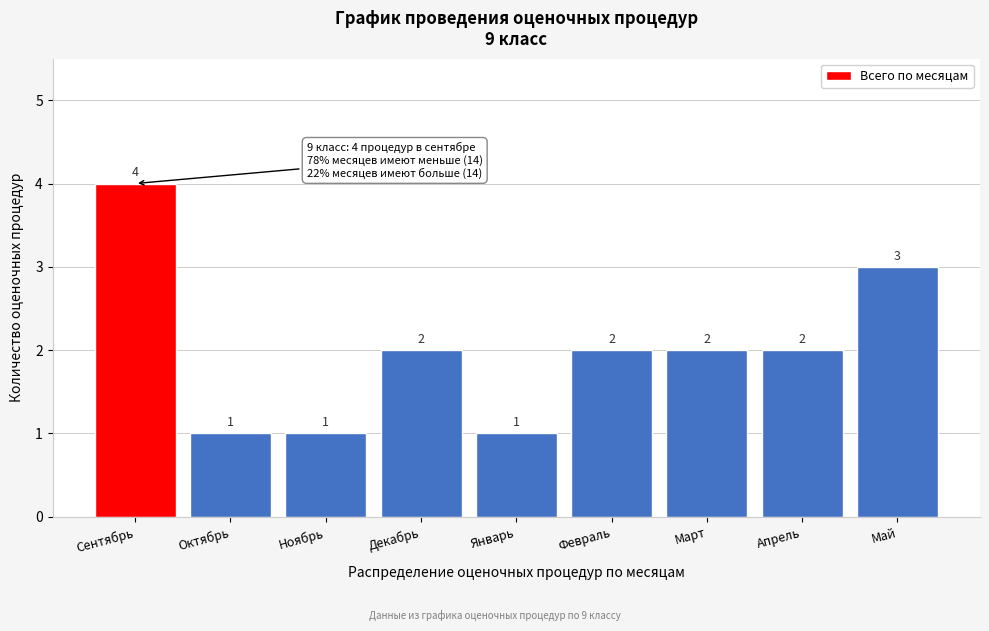

Reading left to right, list all the values displayed in this chart.

Сентябрь=4	Октябрь=1	Ноябрь=1	Декабрь=2	Январь=1	Февраль=2	Март=2	Апрель=2	Май=3